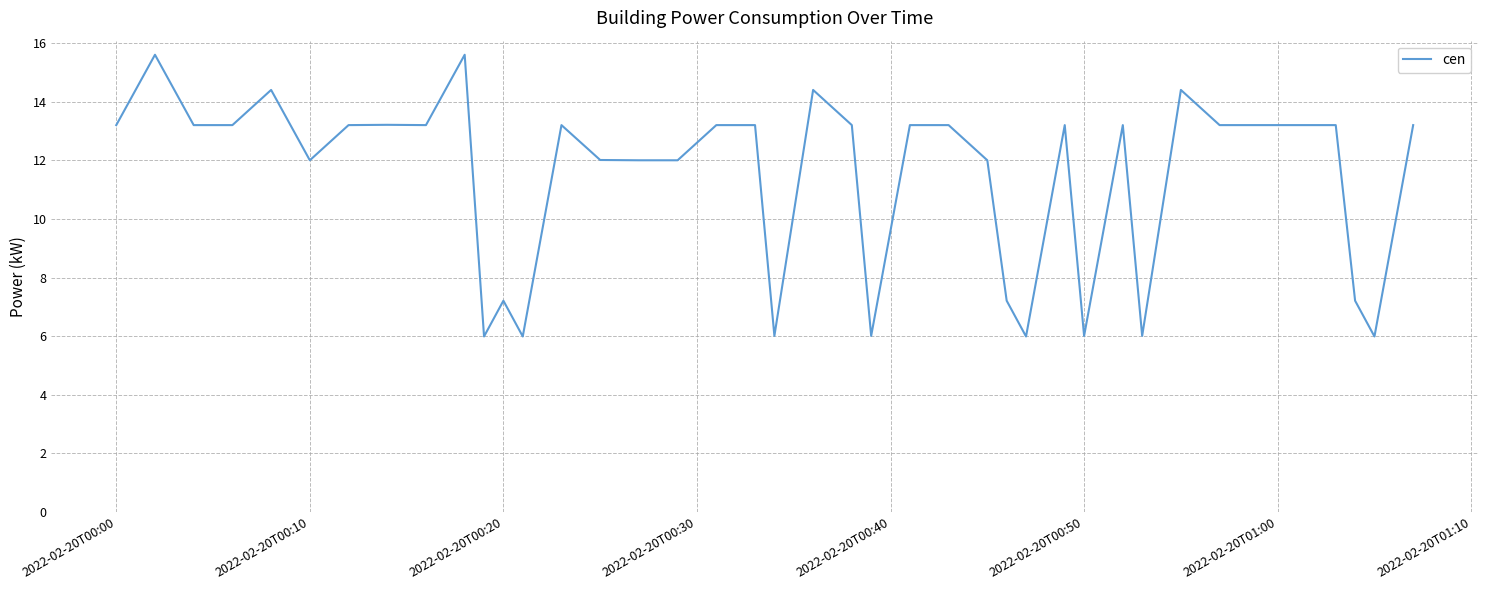

What is the greatest value displayed?

15.6